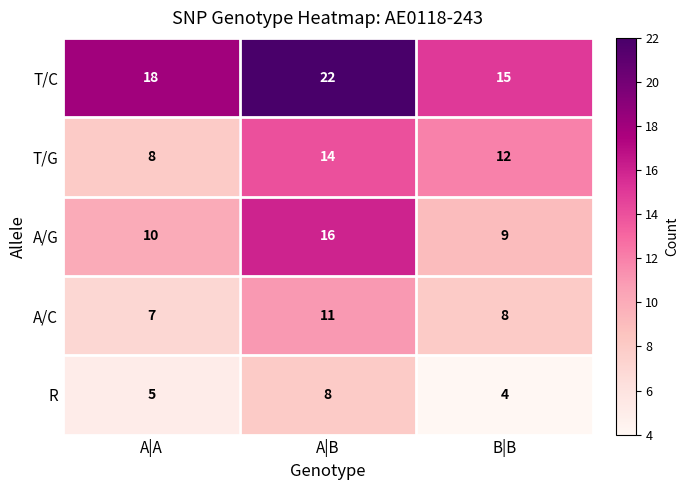

Reading right to left, what are all the values shown in this chart?

T/C: B|B=15	A|B=22	A|A=18
T/G: B|B=12	A|B=14	A|A=8
A/G: B|B=9	A|B=16	A|A=10
A/C: B|B=8	A|B=11	A|A=7
R: B|B=4	A|B=8	A|A=5